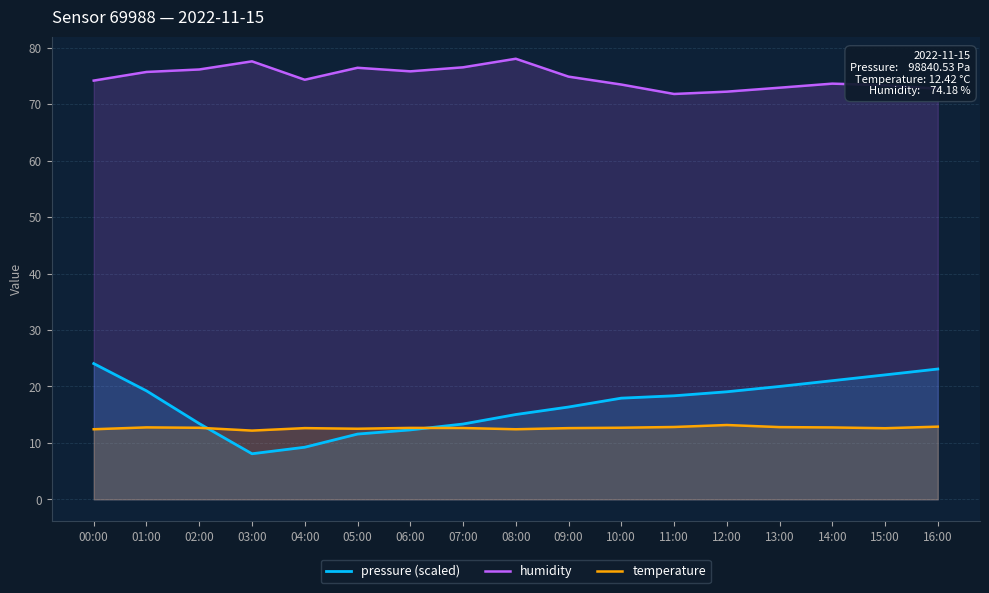

What is the greatest value displayed?

78.0